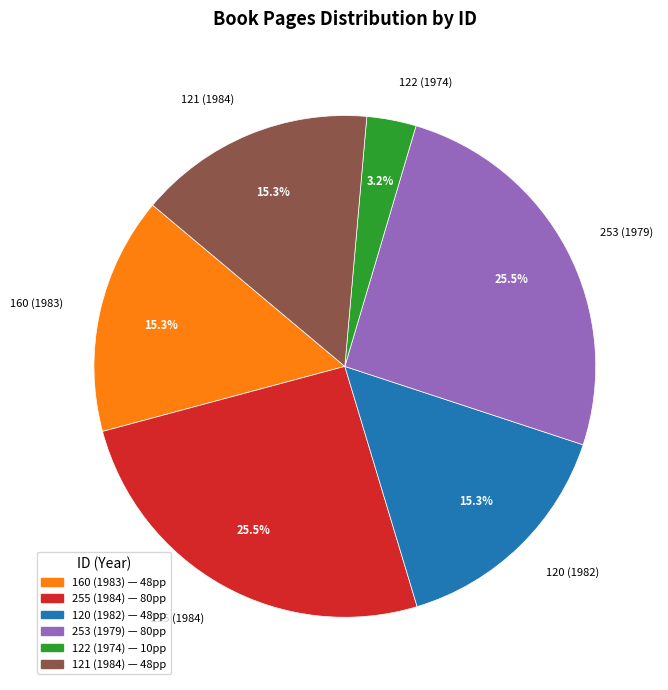

To the nearest percent, what is the difference between the 122 (1974) and 255 (1984) slice percentages?

22%